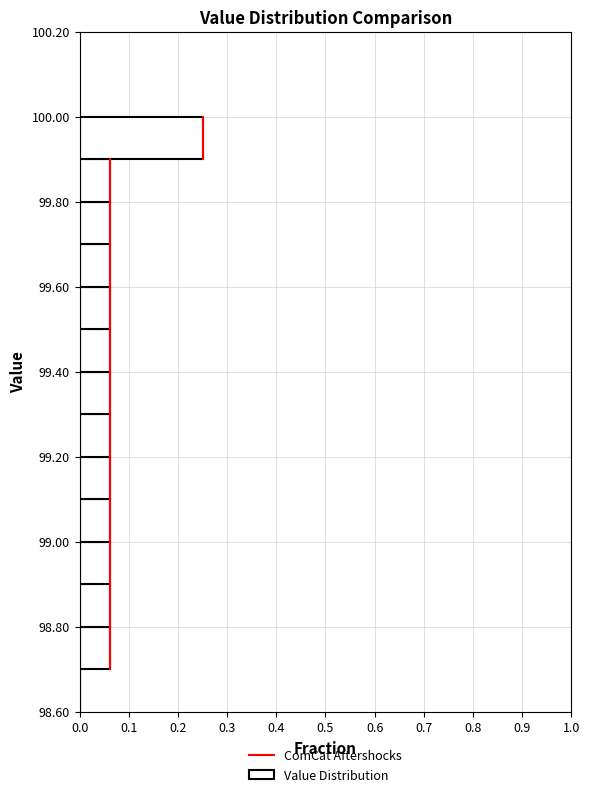

Reading bottom to top, transcribe this chart: for each bar, give the range it covers on the y-axis and its length. The values are not printed on the chart, so give them approximately, as read against the axis.

98.6 to 98.7: 0
98.7 to 98.8: 0.06
98.8 to 98.9: 0.06
98.9 to 99.0: 0.06
99.0 to 99.1: 0.06
99.1 to 99.2: 0.06
99.2 to 99.3: 0.06
99.3 to 99.4: 0.06
99.4 to 99.5: 0.06
99.5 to 99.6: 0.06
99.6 to 99.7: 0.06
99.7 to 99.8: 0.06
99.8 to 99.9: 0.06
99.9 to 100.0: 0.25